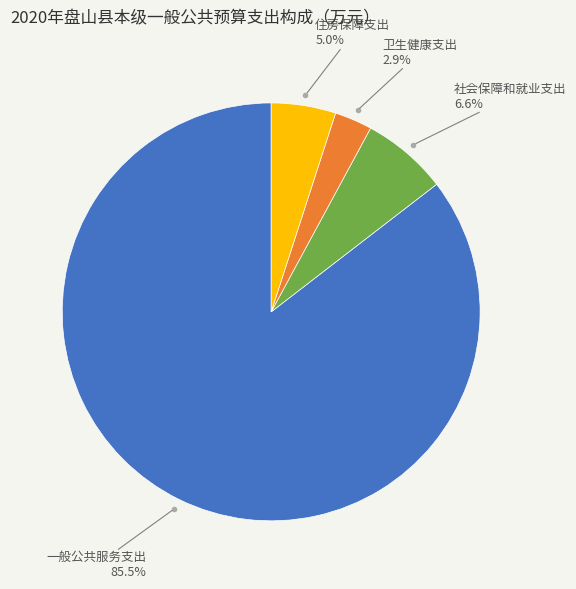

Which has a higher value, 一般公共服务支出 or 卫生健康支出?

一般公共服务支出